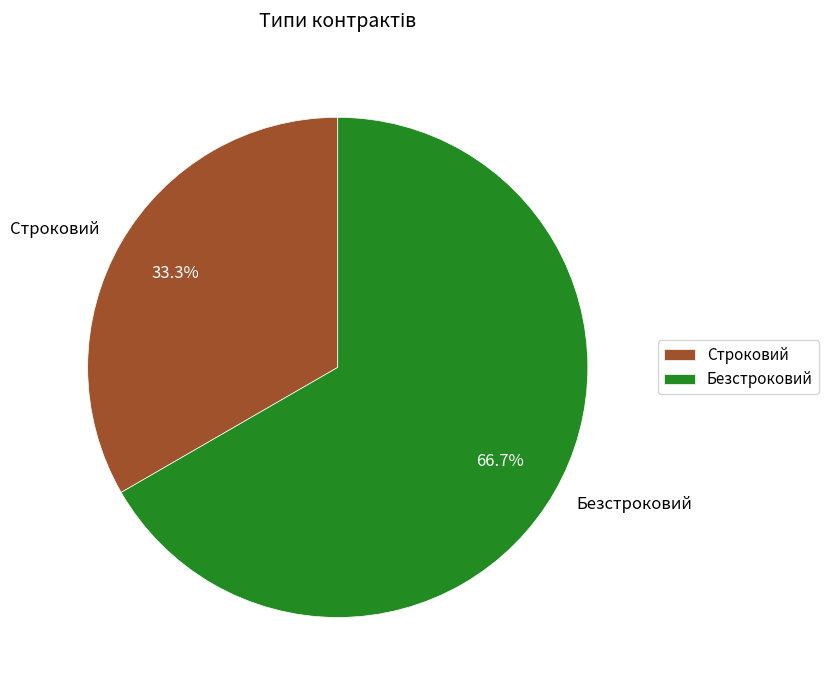

Is the sum of Безстроковий and Строковий greater than half?

Yes